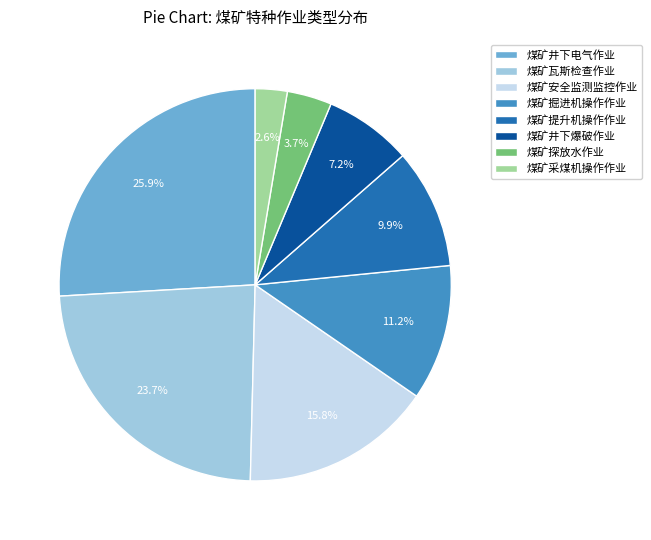

Is it true that 煤矿井下爆破作业 is 7% of the pie?

True